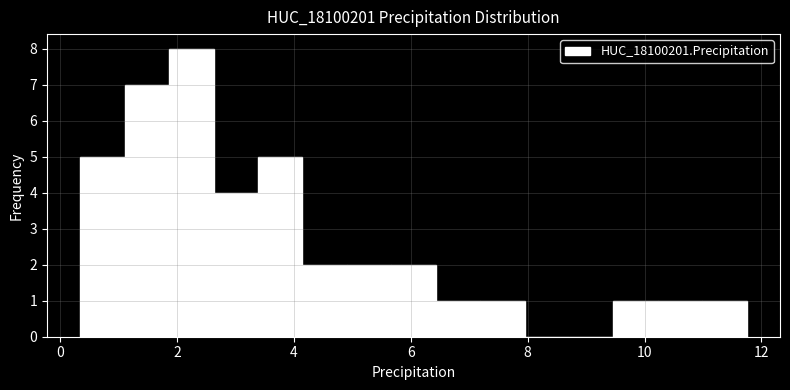

Around what value on the x-axis is the tallest bar? Give the approximate position of its centre, as read against the axis.

2.2